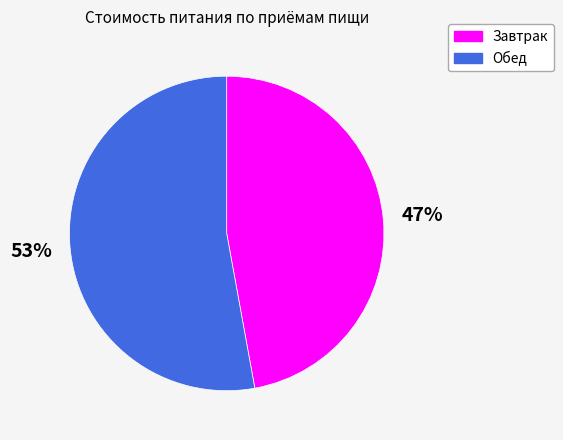

Rank the categories by value from lowest to highest.

Завтрак, Обед